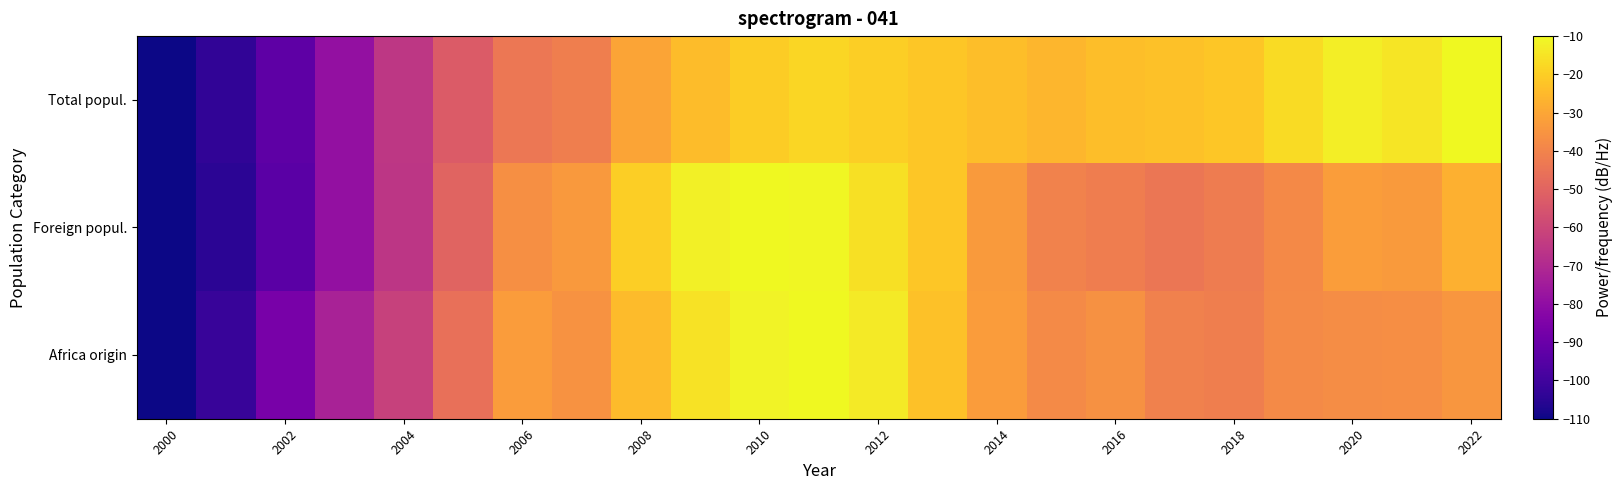

Which series has the widest spread of values?

Total popul.